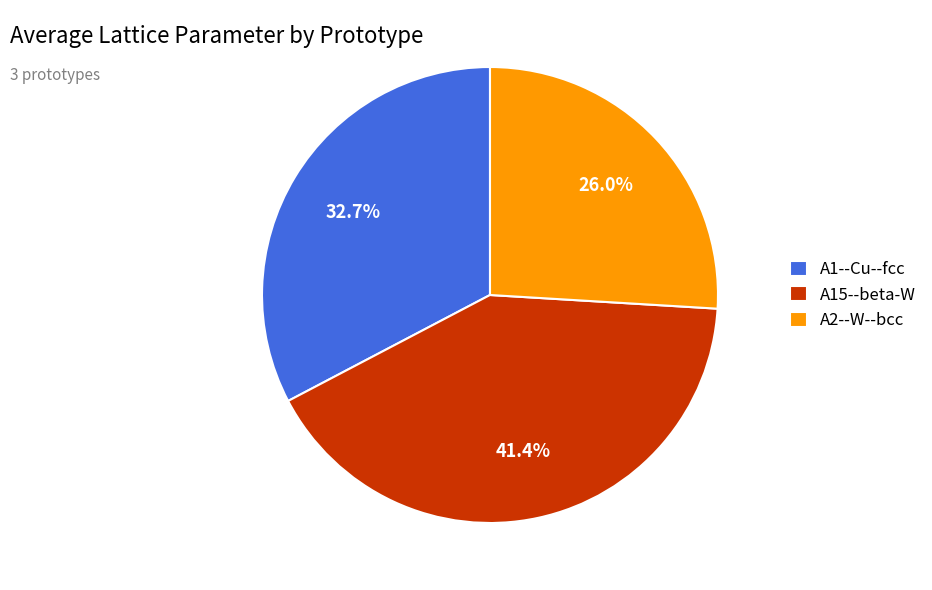

Is there a majority slice in this chart?

No